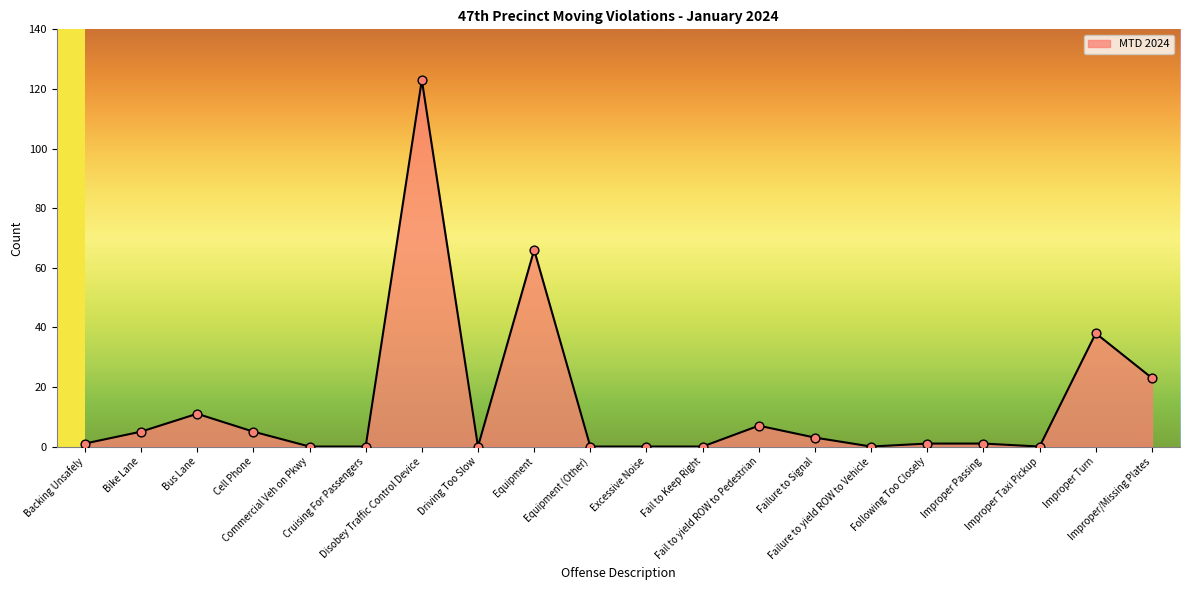

Between Cell Phone and Improper Taxi Pickup, which is larger?

Cell Phone